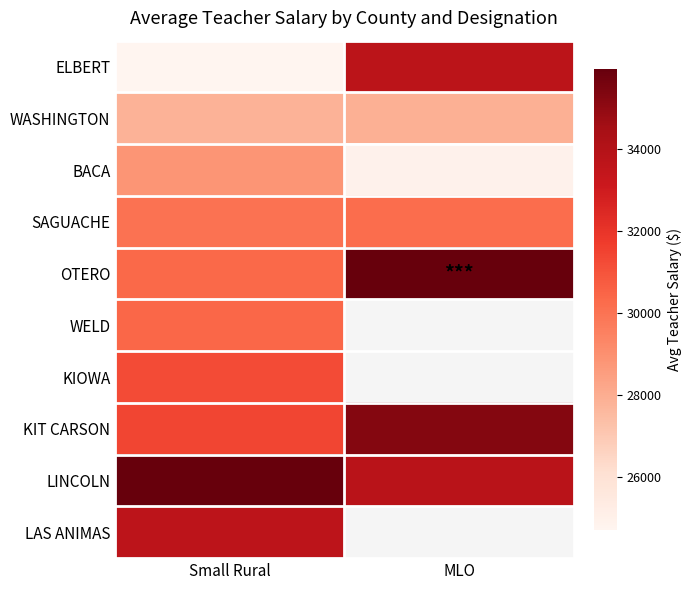

What is the highest value of the LAS ANIMAS series?

33639.7